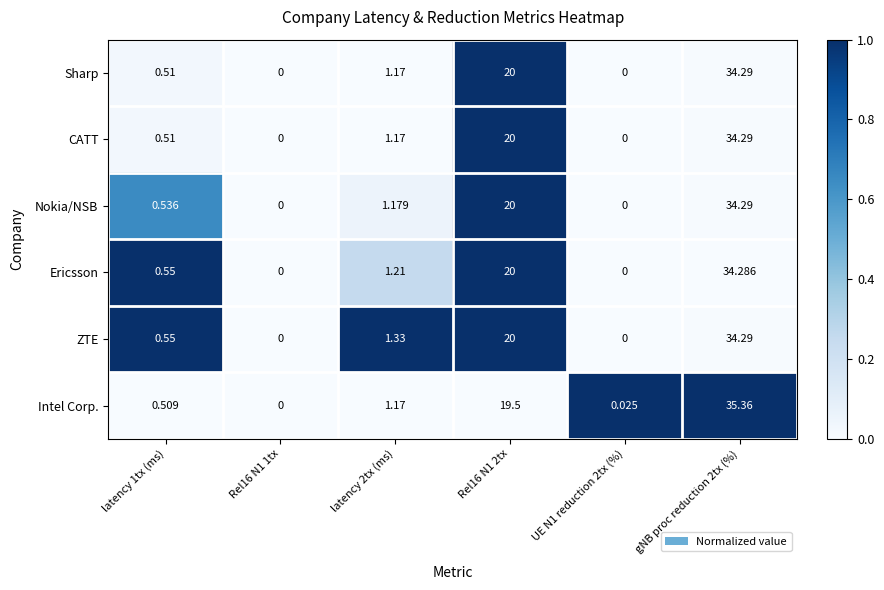

At which category does the chart reach its peak across all series?

gNB proc reduction 2tx (%)